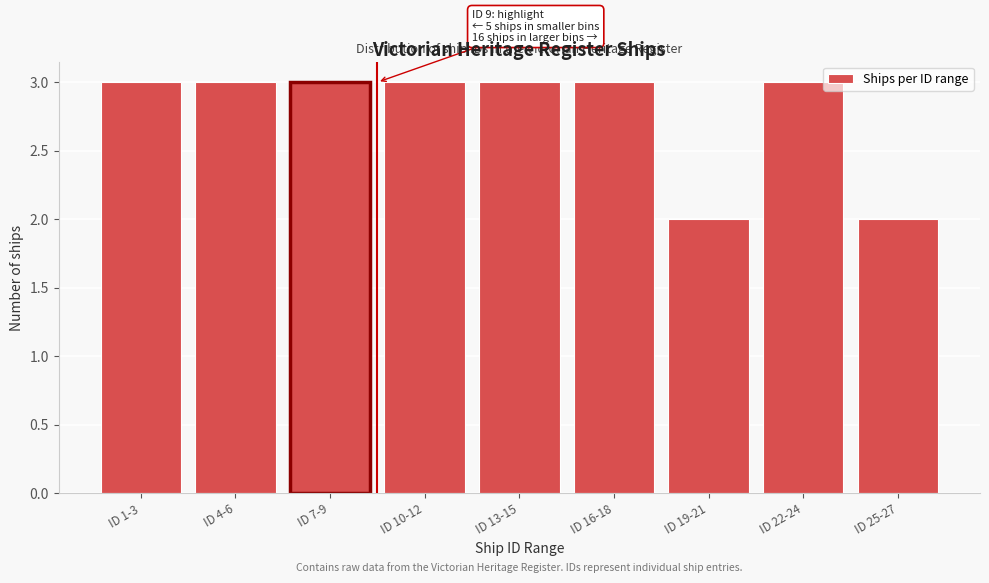

Reading right to left, transcribe all the data shown in this chart.

ID 25-27=2	ID 22-24=3	ID 19-21=2	ID 16-18=3	ID 13-15=3	ID 10-12=3	ID 7-9=3	ID 4-6=3	ID 1-3=3